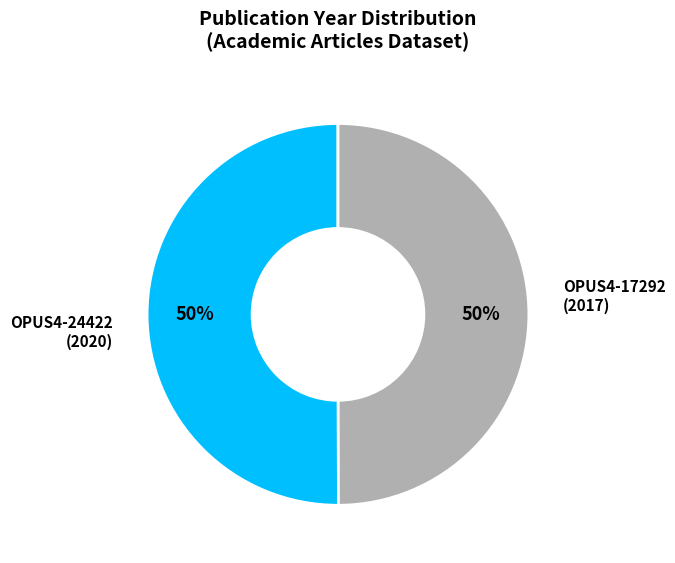

Do OPUS4-17292 and OPUS4-24422 together represent more than half of the pie?

Yes